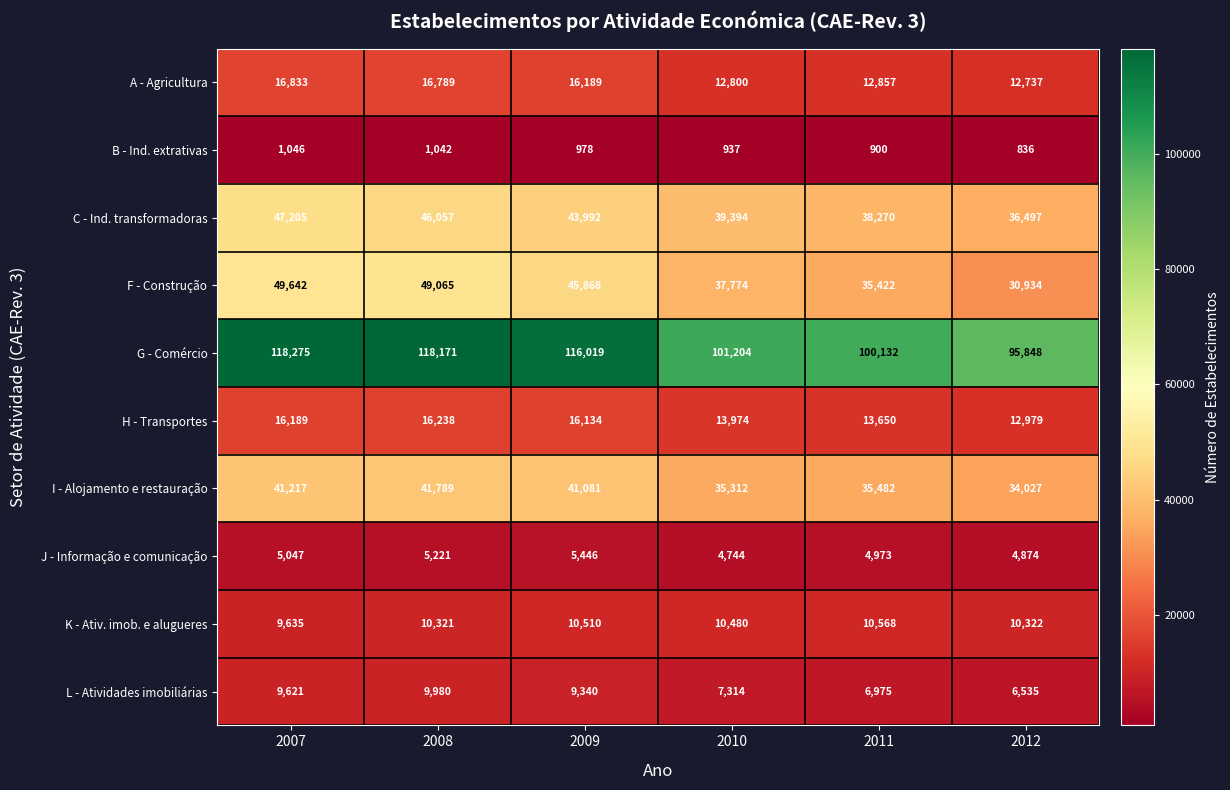

Which series has the largest total across all categories?

G - Comércio